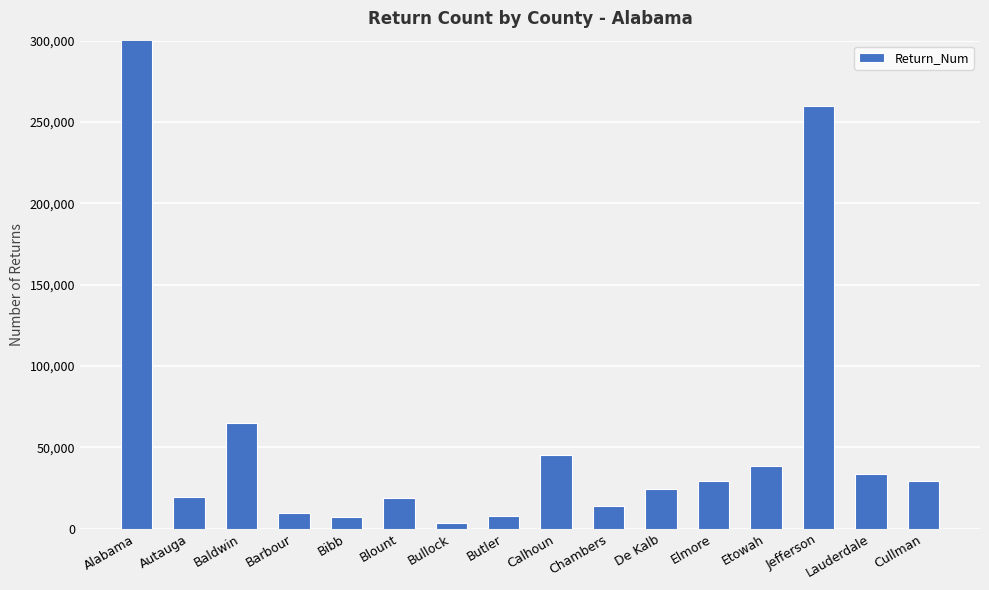

At which label does the data first exceed 29309?

Alabama